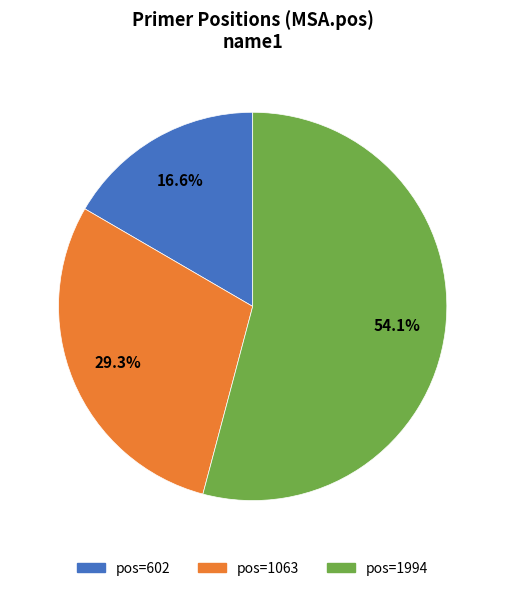

Does any single category account for the majority?

Yes